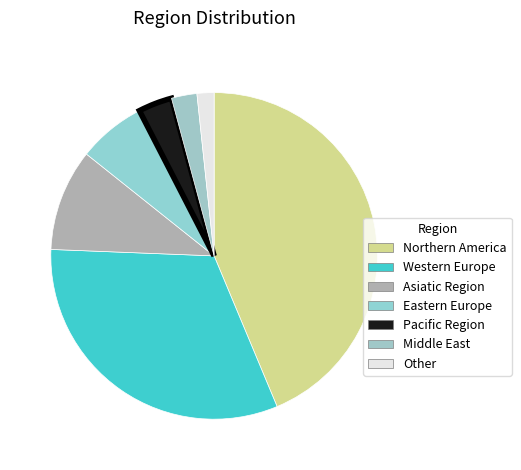

Rank the categories by value from lowest to highest.

Other, Middle East, Pacific Region, Eastern Europe, Asiatic Region, Western Europe, Northern America